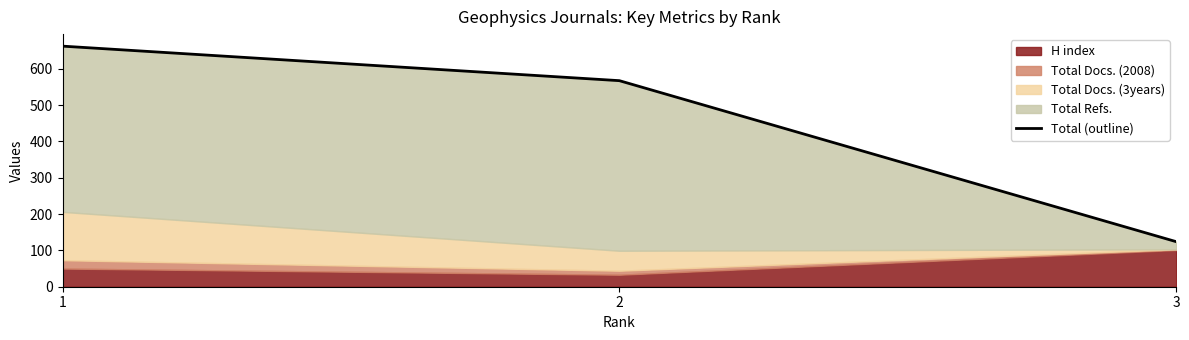

Reading left to right, transcribe all the data shown in this chart.

1=662	2=567	3=124